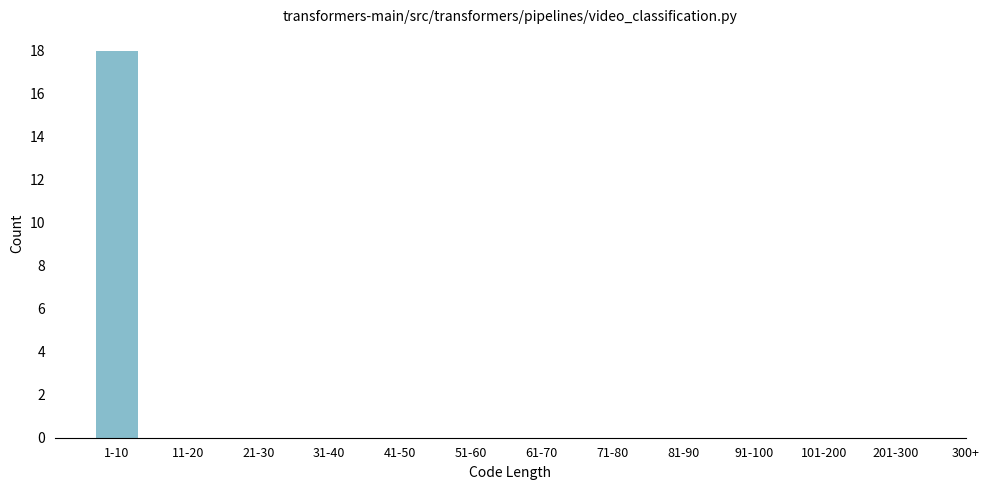

Reading left to right, list all the values displayed in this chart.

1-10=18	11-20=0	21-30=0	31-40=0	41-50=0	51-60=0	61-70=0	71-80=0	81-90=0	91-100=0	101-200=0	201-300=0